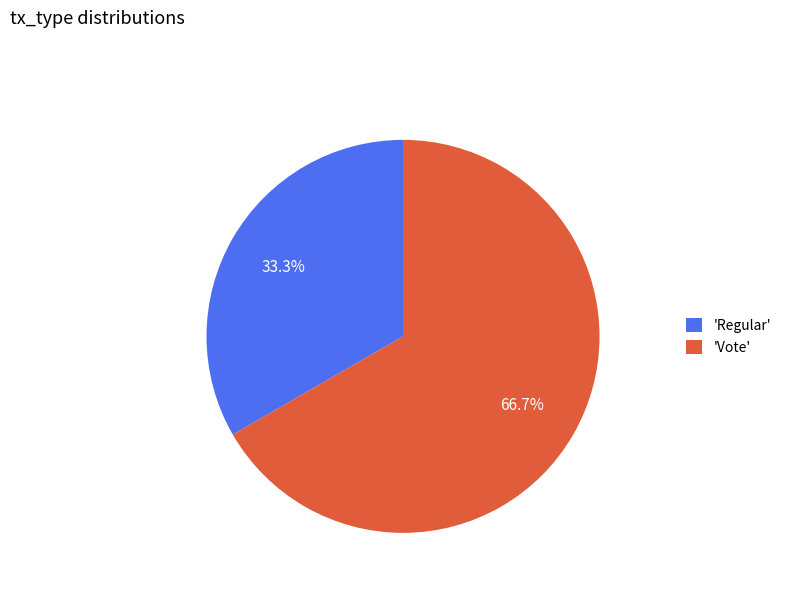

Is there a majority slice in this chart?

Yes